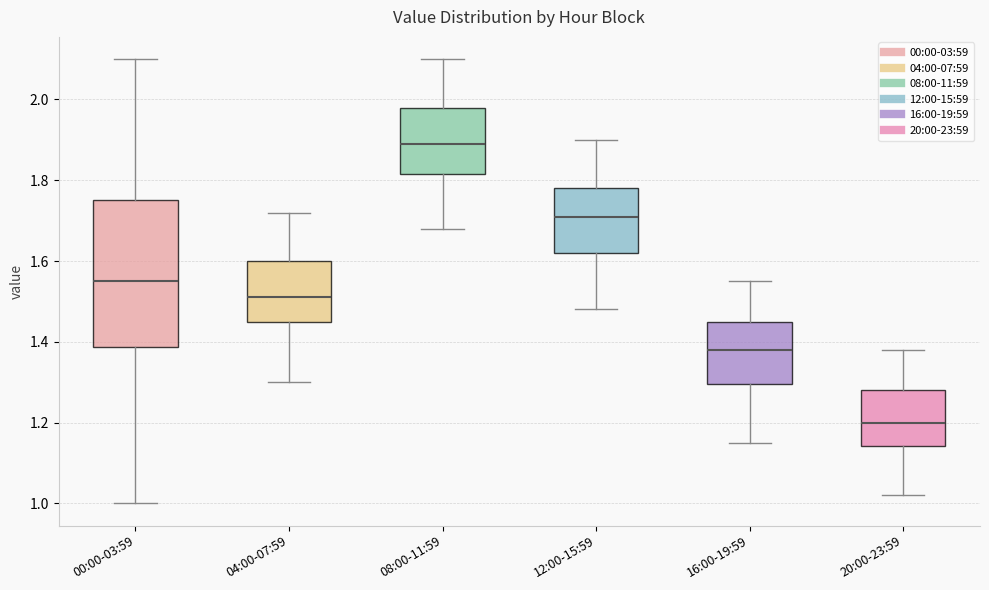

Which box's median line is the highest?

08:00-11:59